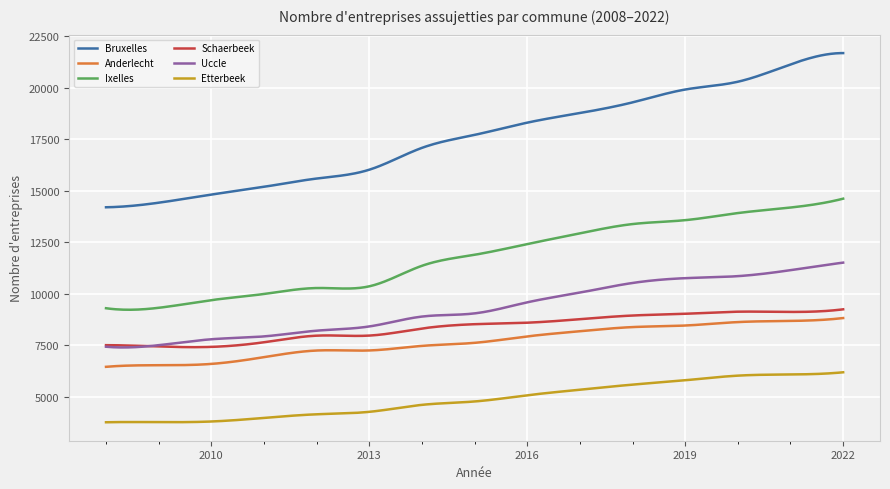

Which series has the largest range (max minus min)?

Bruxelles